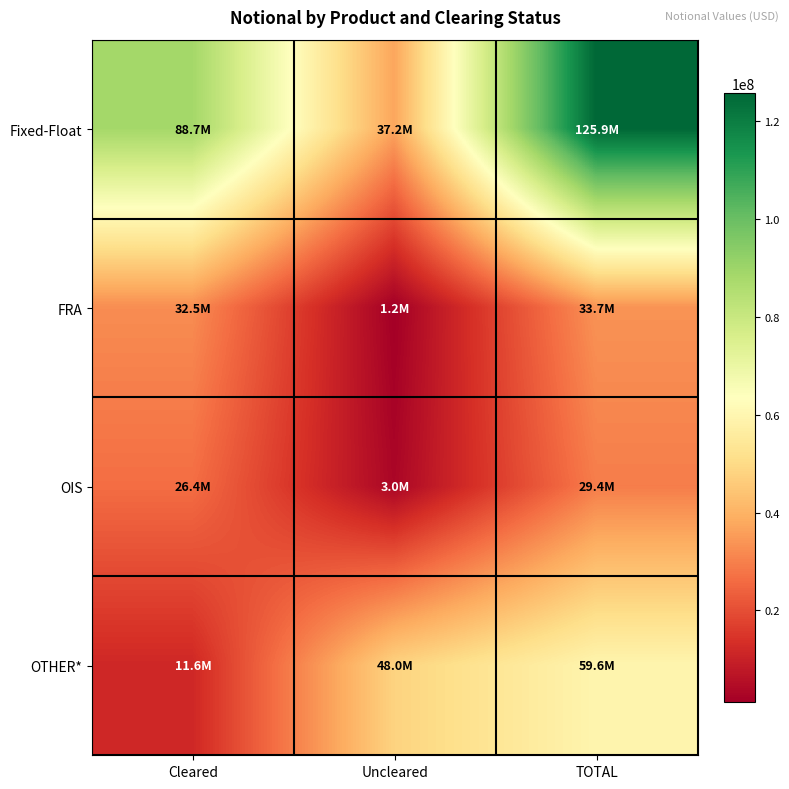

Reading left to right, list all the values displayed in this chart.

Fixed-Float: Cleared=88729099	Uncleared=37159696	TOTAL=125888795
FRA: Cleared=32467234	Uncleared=1201752	TOTAL=33668986
OIS: Cleared=26383062	Uncleared=3042004	TOTAL=29425066
OTHER*: Cleared=11597439	Uncleared=47961350	TOTAL=59558791